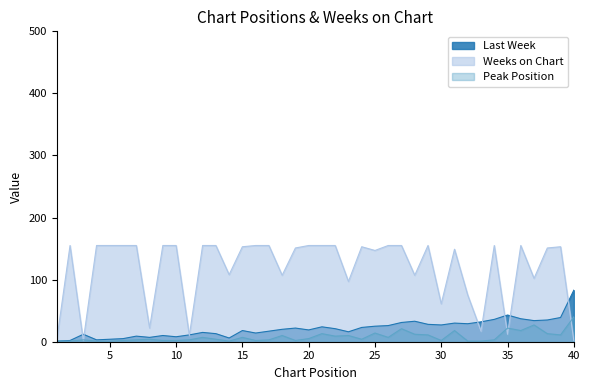

At which category is the sum across all series the highest?

36